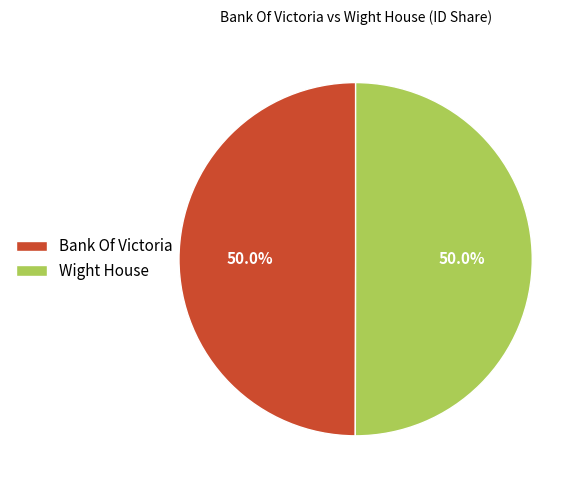

How many slices are in this pie chart?

2